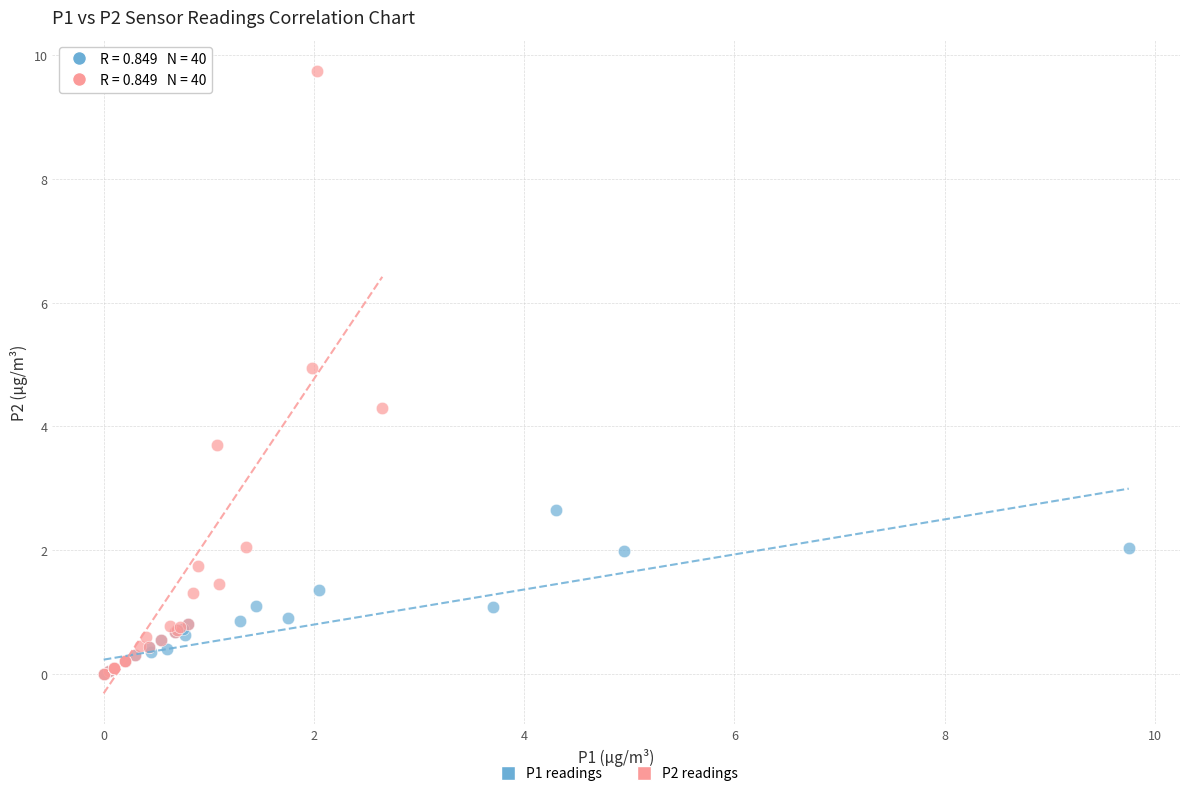

Which series reaches the maximum Y coordinate?

P2 readings